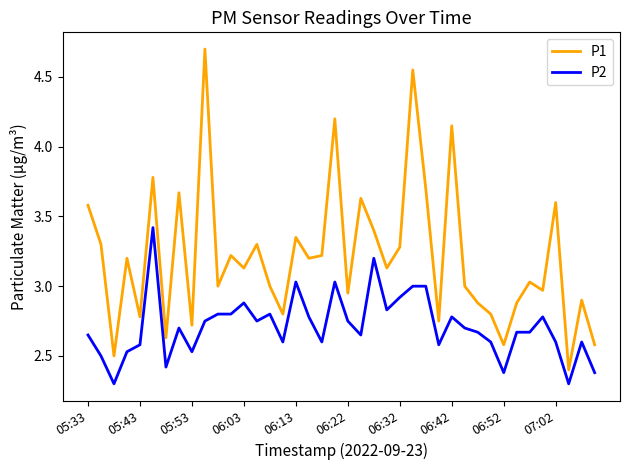

True or false: P1 and P2 cross at least once.

False